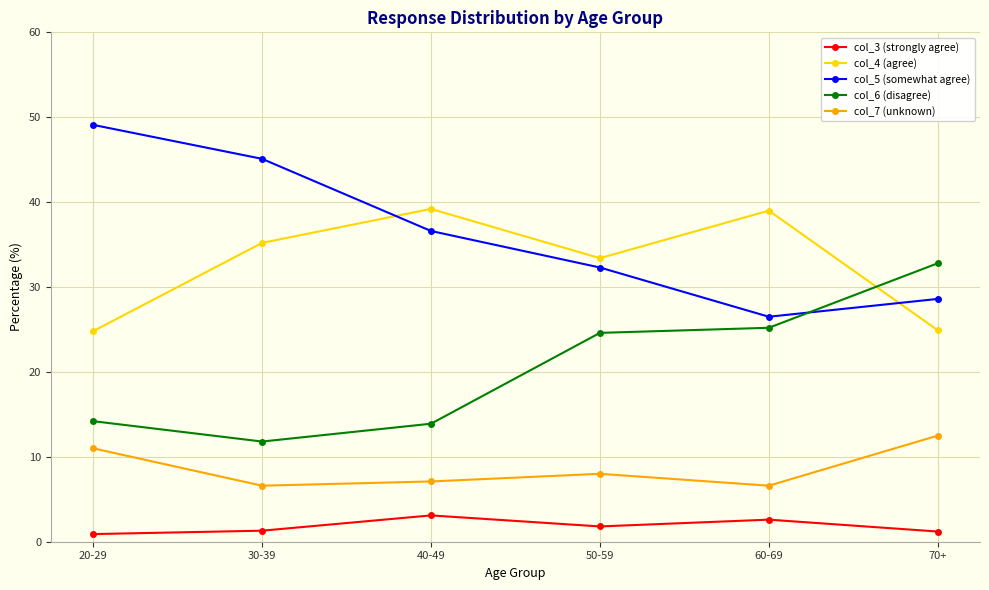

Between 40-49 and 70+, which series saw the biggest shift?

col_6 (disagree)